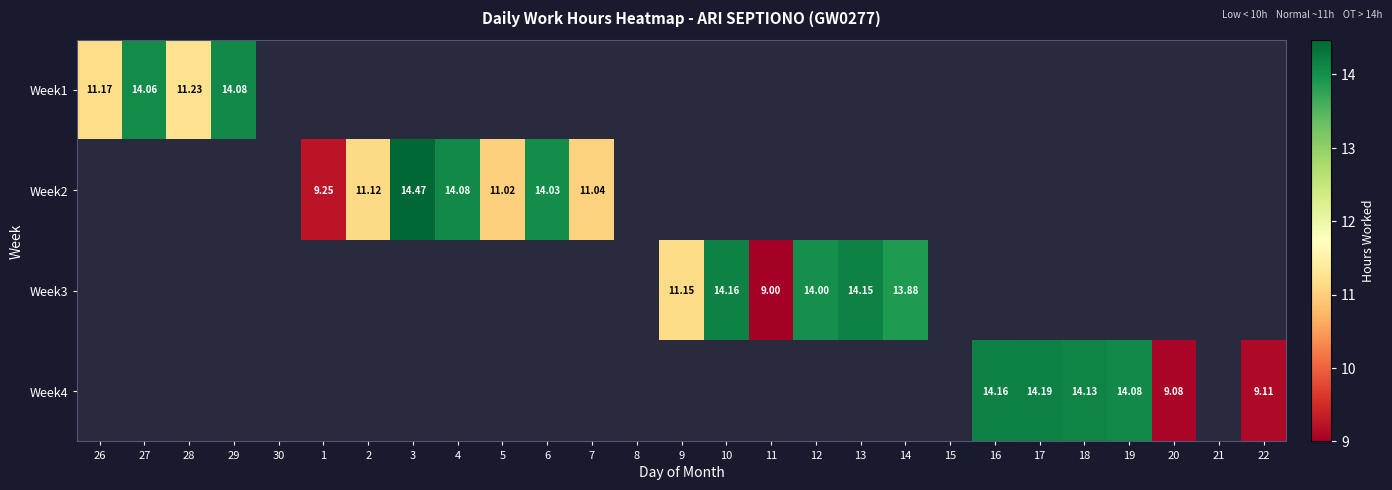

Which label corresponds to the smallest value in the chart?

11